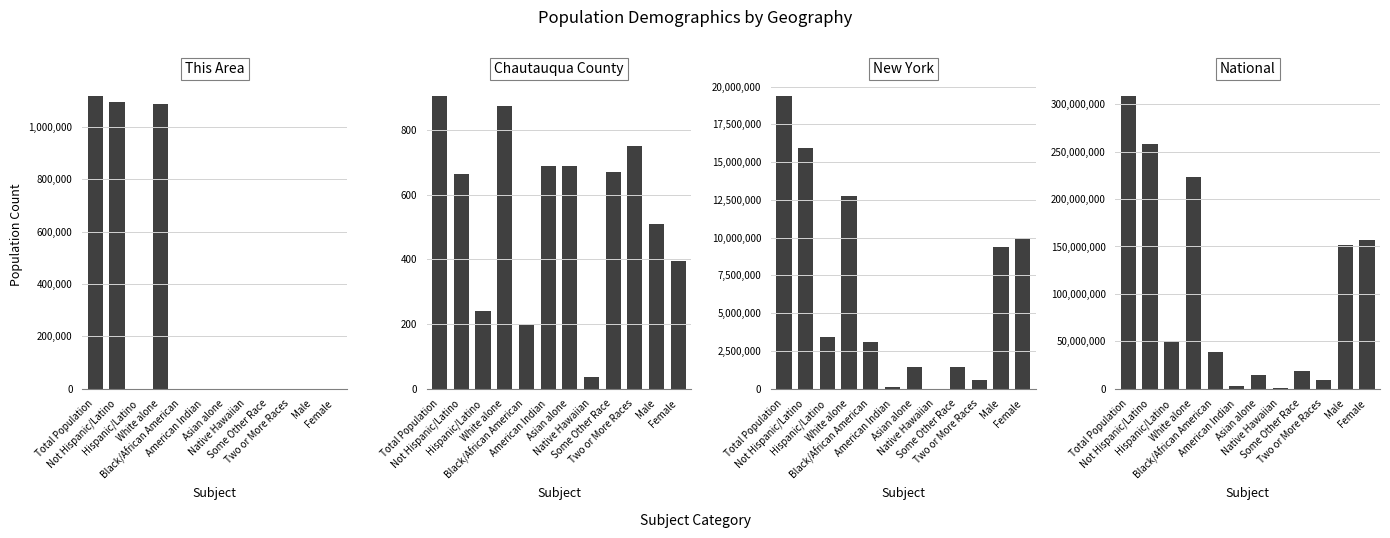

What is the label of the 5th bar from the left?

Black/African American